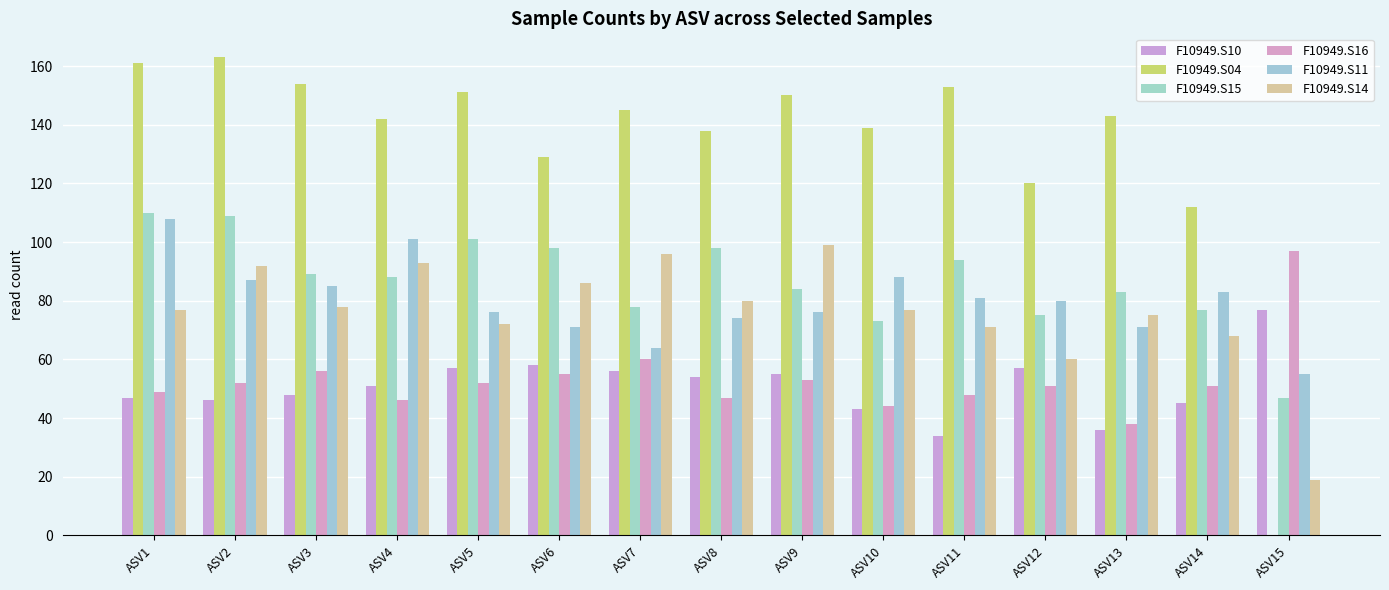

Are the bars horizontal?

No